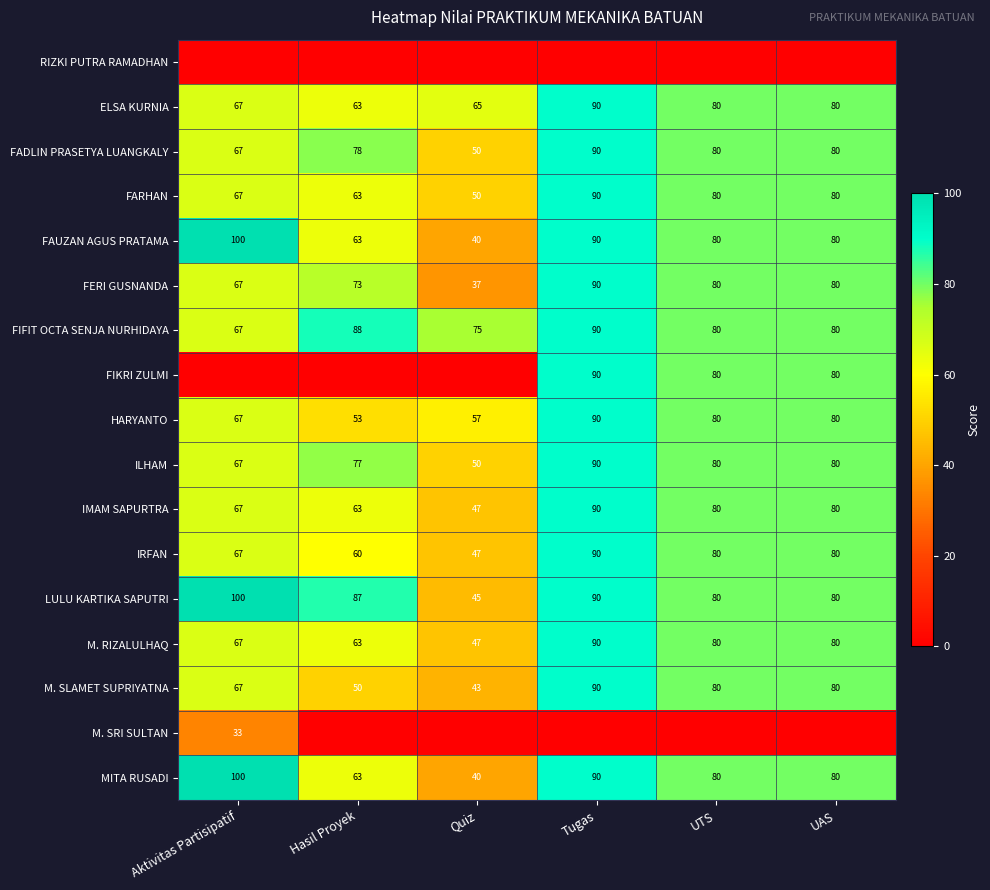

Read the M. RIZALULHAQ value at UAS, to the nearest 10.

80